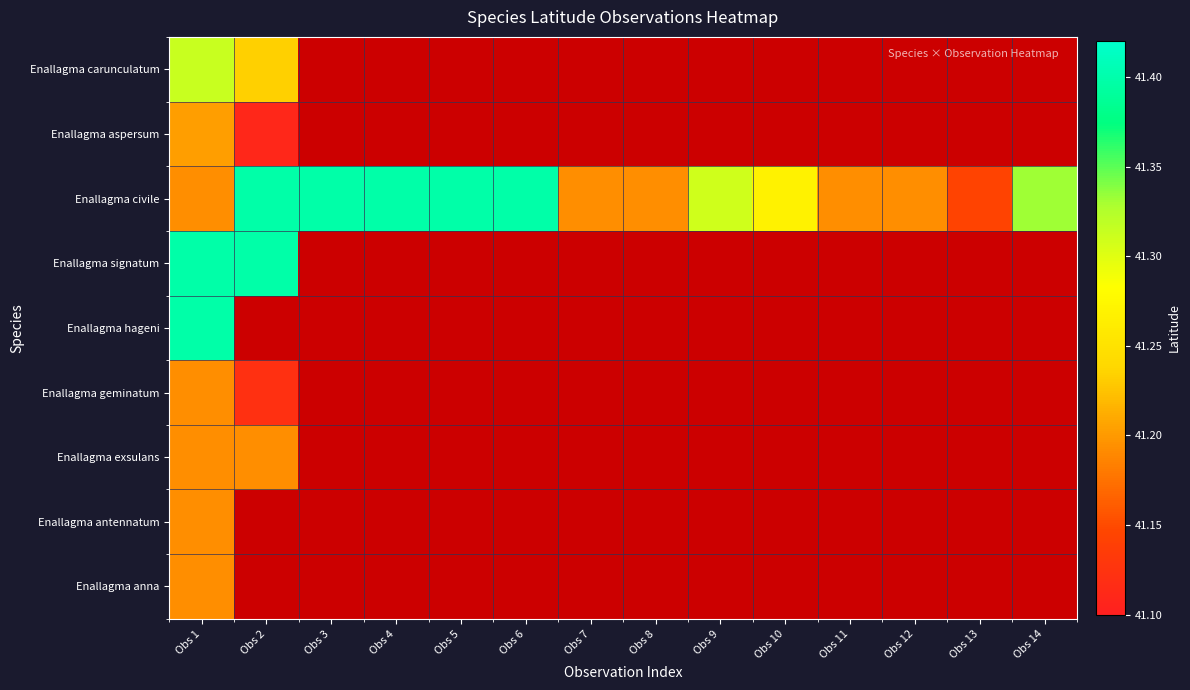

At which label does Enallagma aspersum reach its peak?

Obs 1